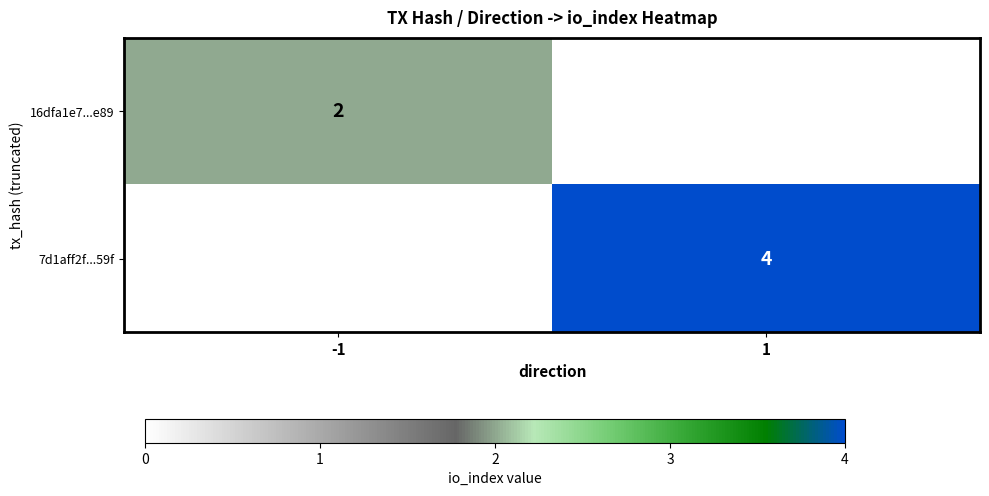

What is the maximum value shown in the chart?

4.0